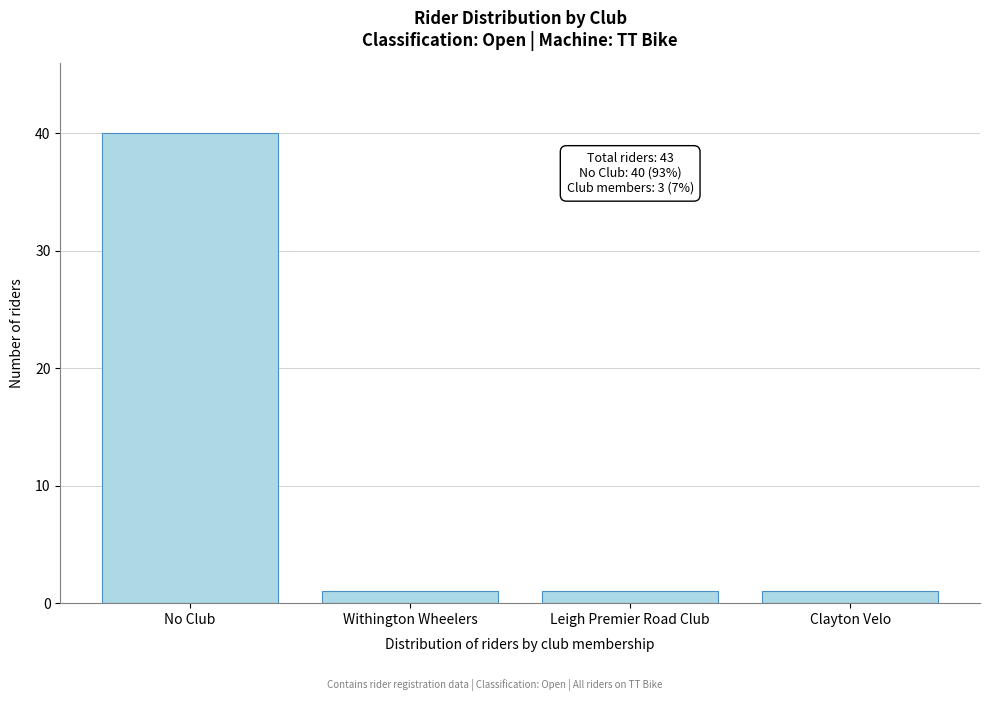

Reading right to left, list all the values displayed in this chart.

Clayton Velo=1	Leigh Premier Road Club=1	Withington Wheelers=1	No Club=40